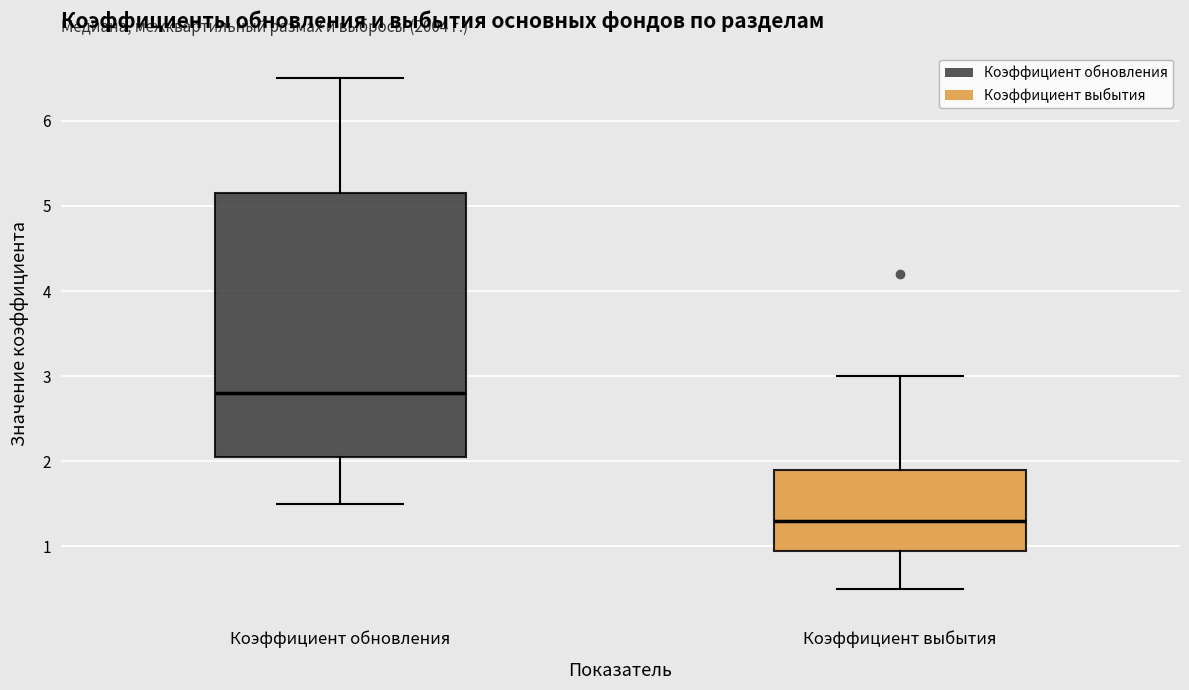

Comparing the boxes themselves (not the whiskers), which one is the tallest?

Коэффициент обновления